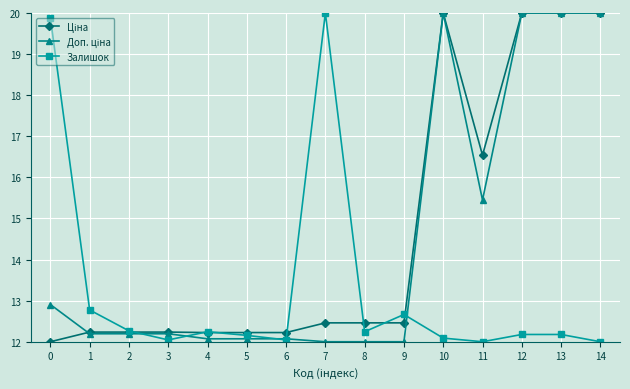

Between 3 and 7, which series saw the biggest shift?

Залишок